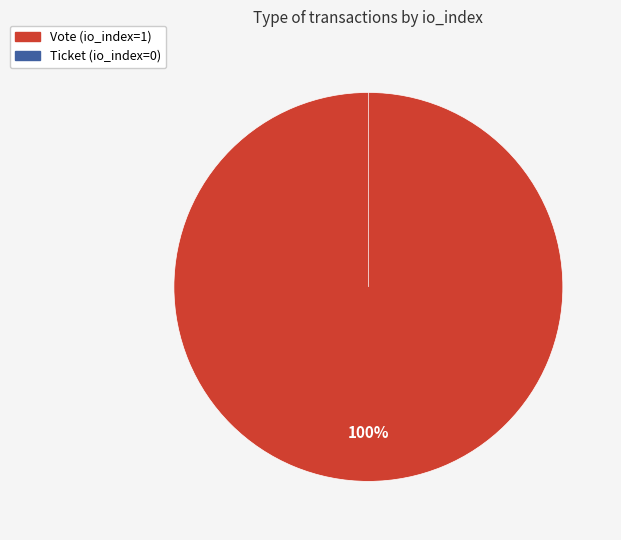

The Ticket slice represents 0% of the pie. True or false?

True